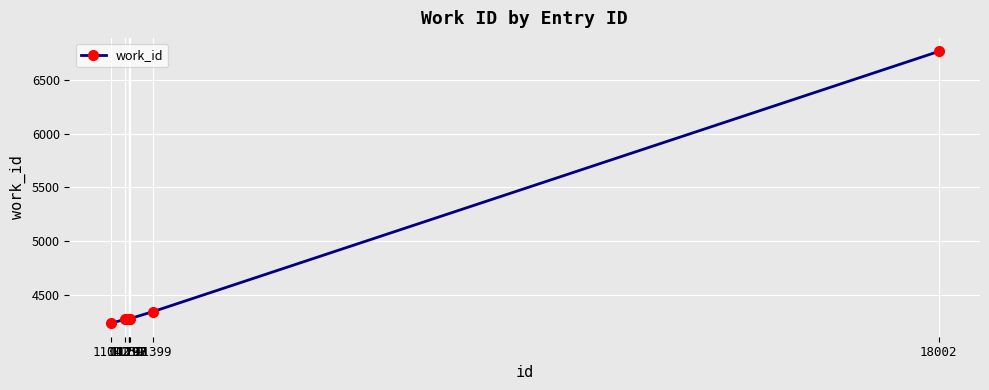

Which label corresponds to the largest value in the chart?

18002